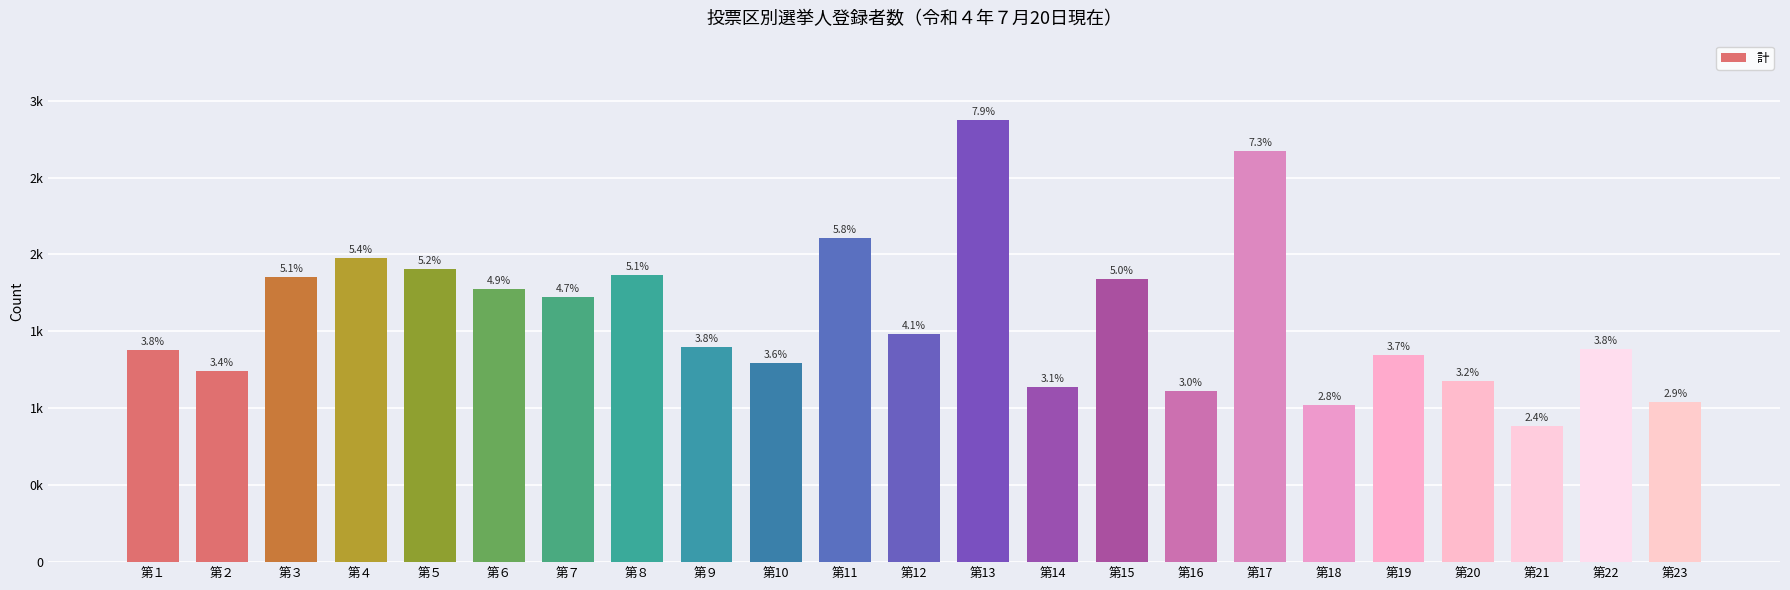

Read the value at 第11, to the nearest 50.

2100